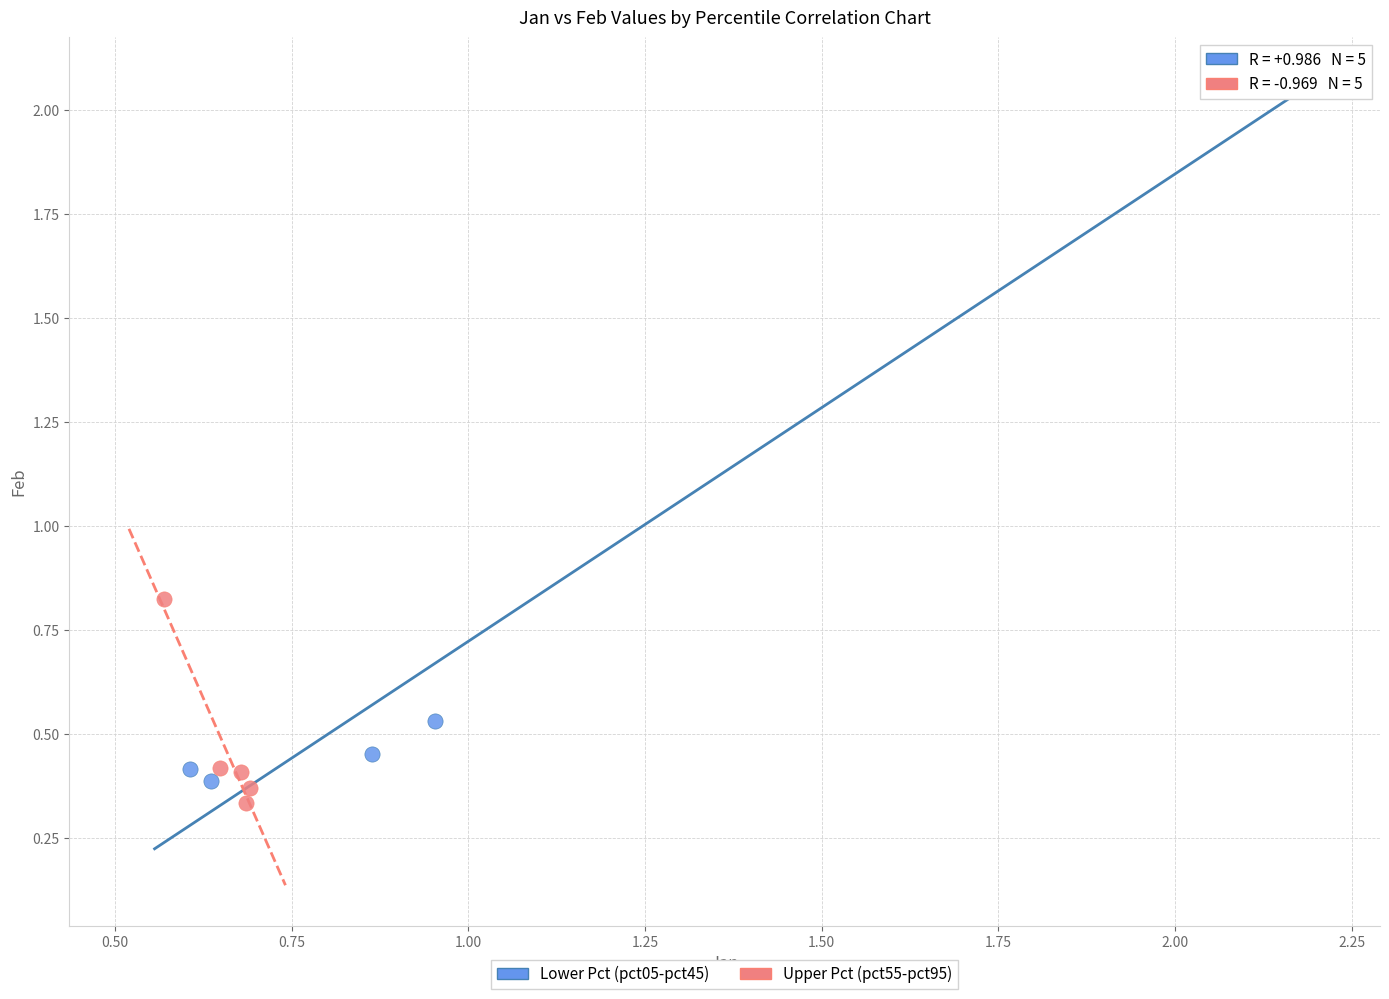

Which series contains the highest Y value?

Lower Pct (pct05-pct45)